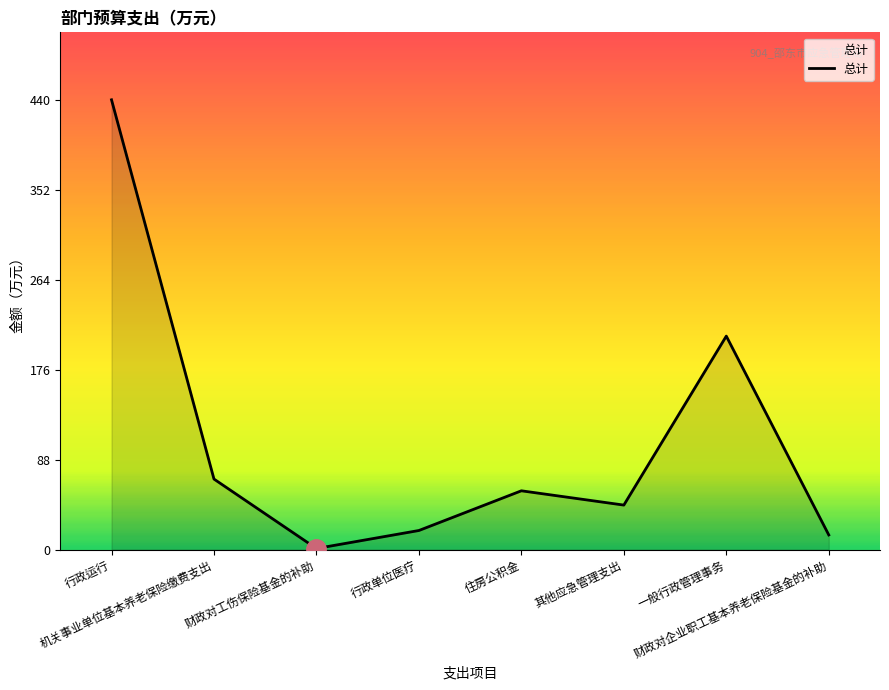

How many lines are shown in the chart?

1